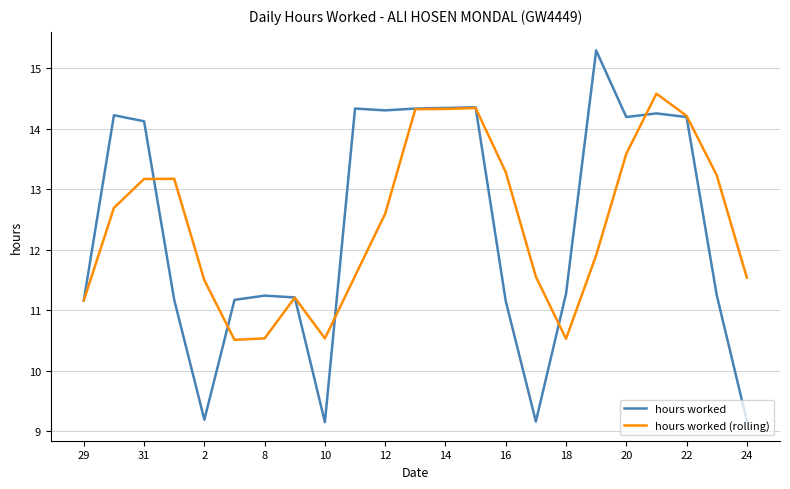

What is the smallest value displayed?

9.2